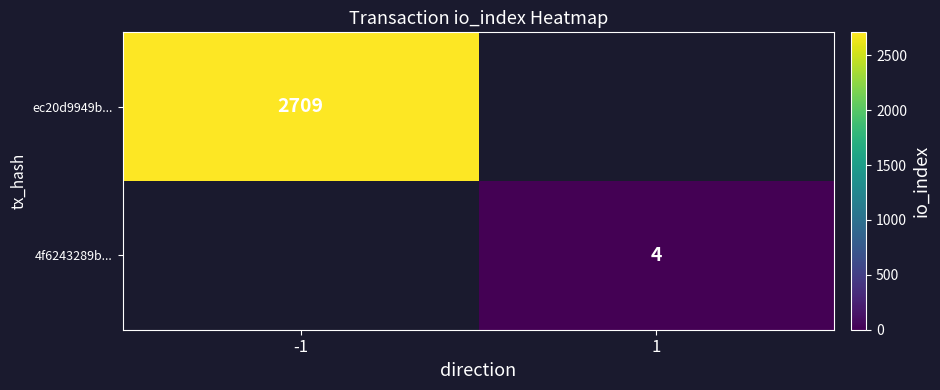

The 4f6243289b... series shows 4 at 1. True or false?

True